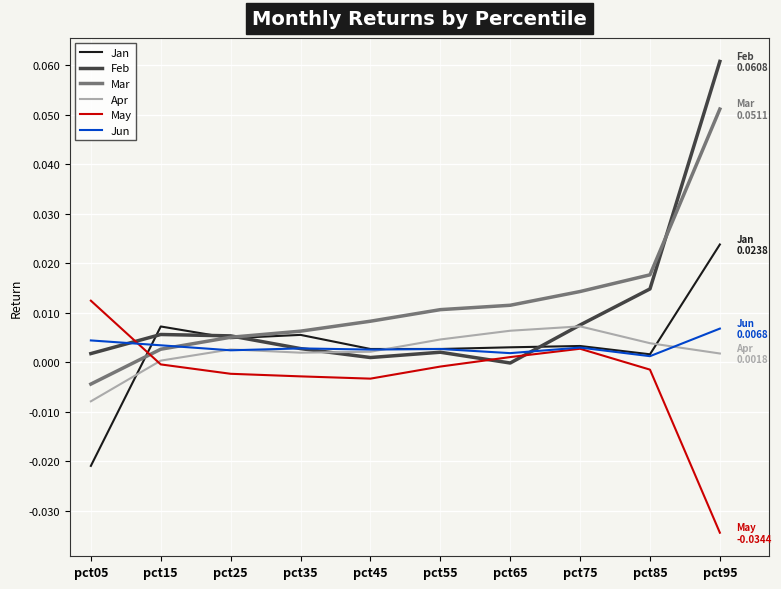

How many values in the Jan series exceed 0?

9